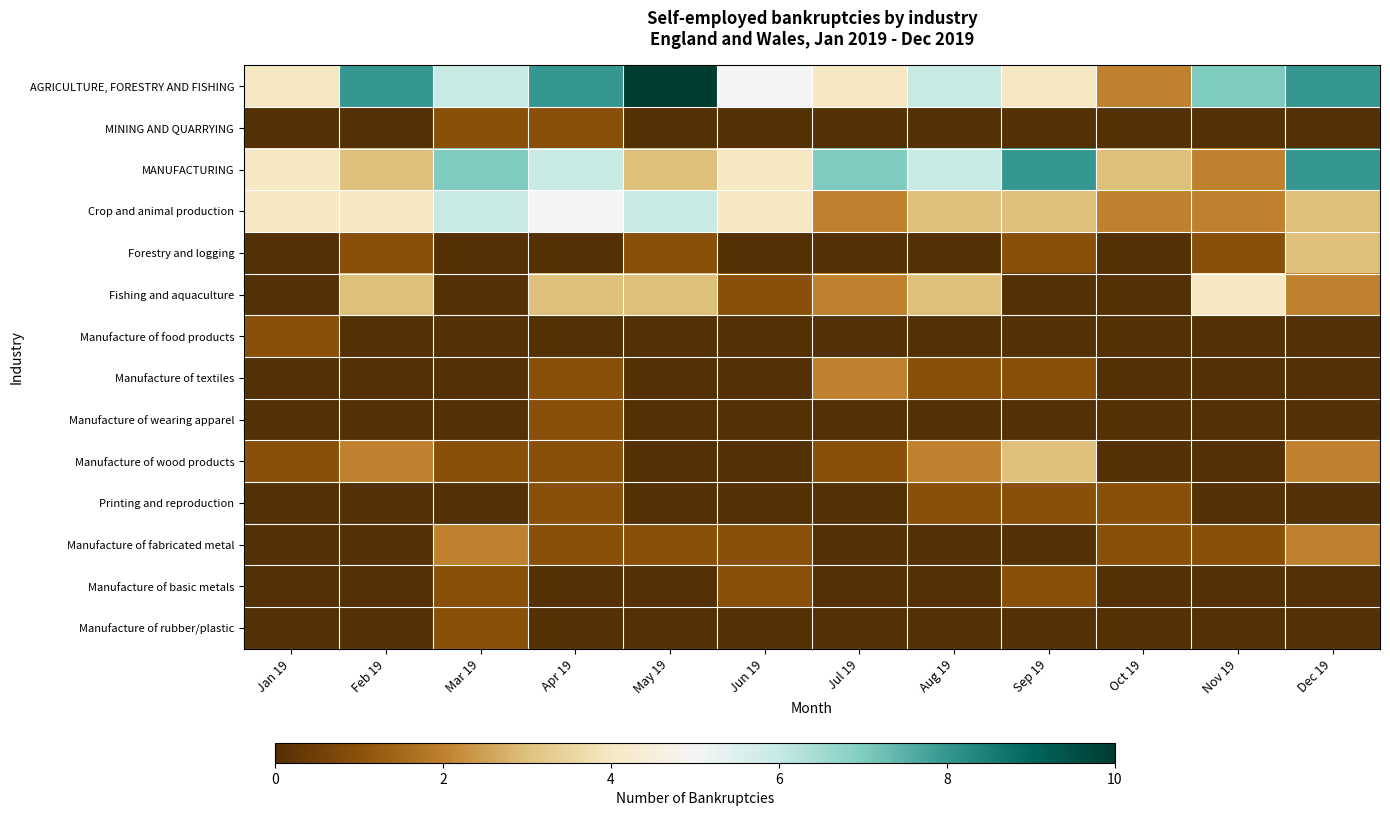

Which label corresponds to the smallest value in the chart?

Jan 19